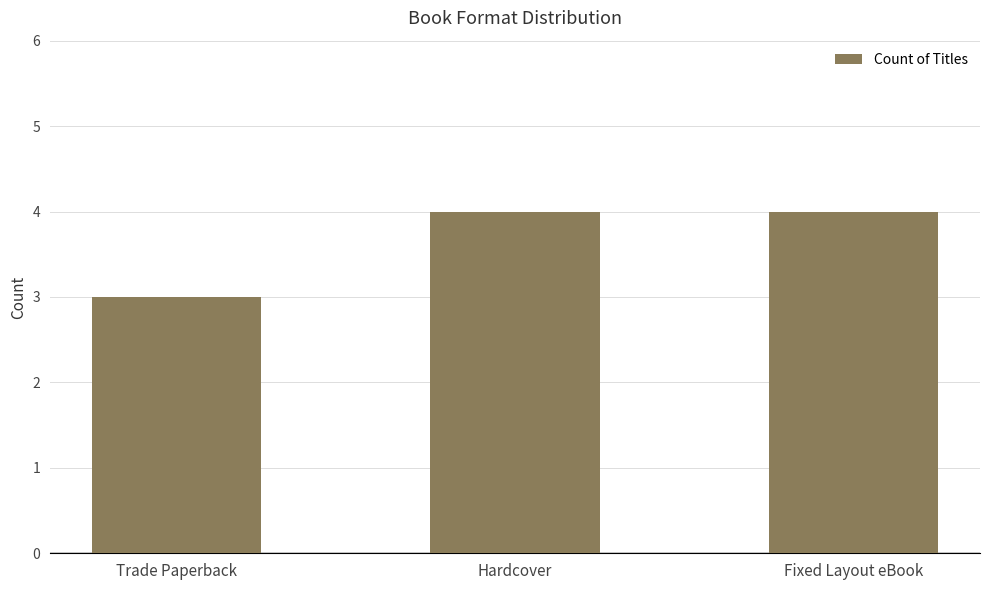

What is the difference between the second highest and minimum values?

1